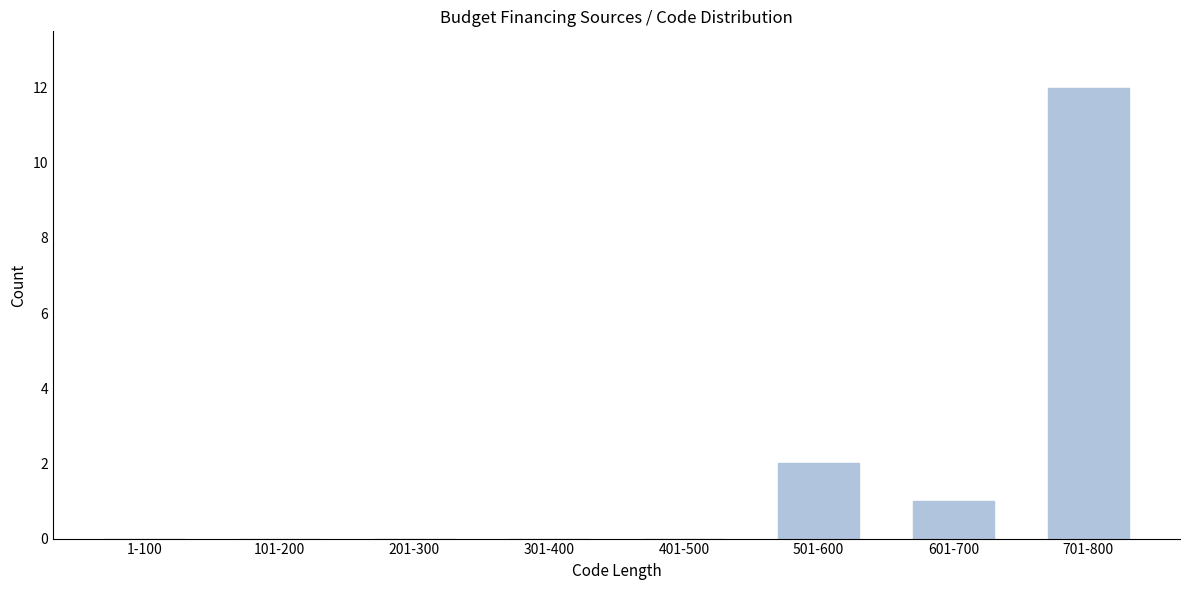

Reading left to right, what are all the values shown in this chart?

1-100=0	101-200=0	201-300=0	301-400=0	401-500=0	501-600=2	601-700=1	701-800=12